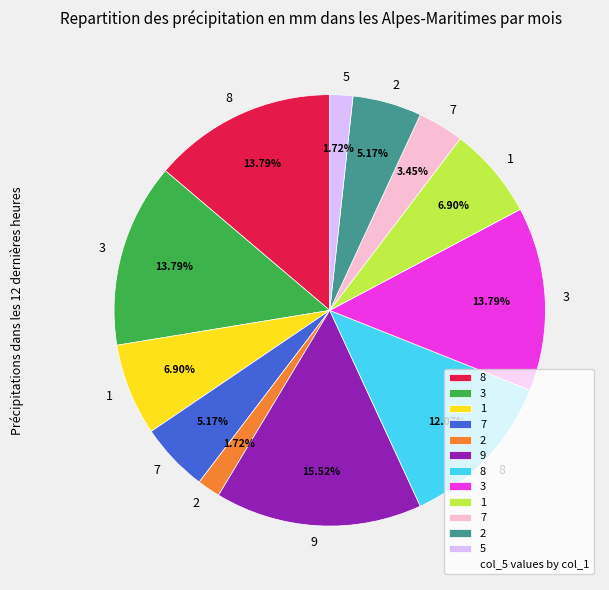

To the nearest percent, what is the average slice percentage?

8%